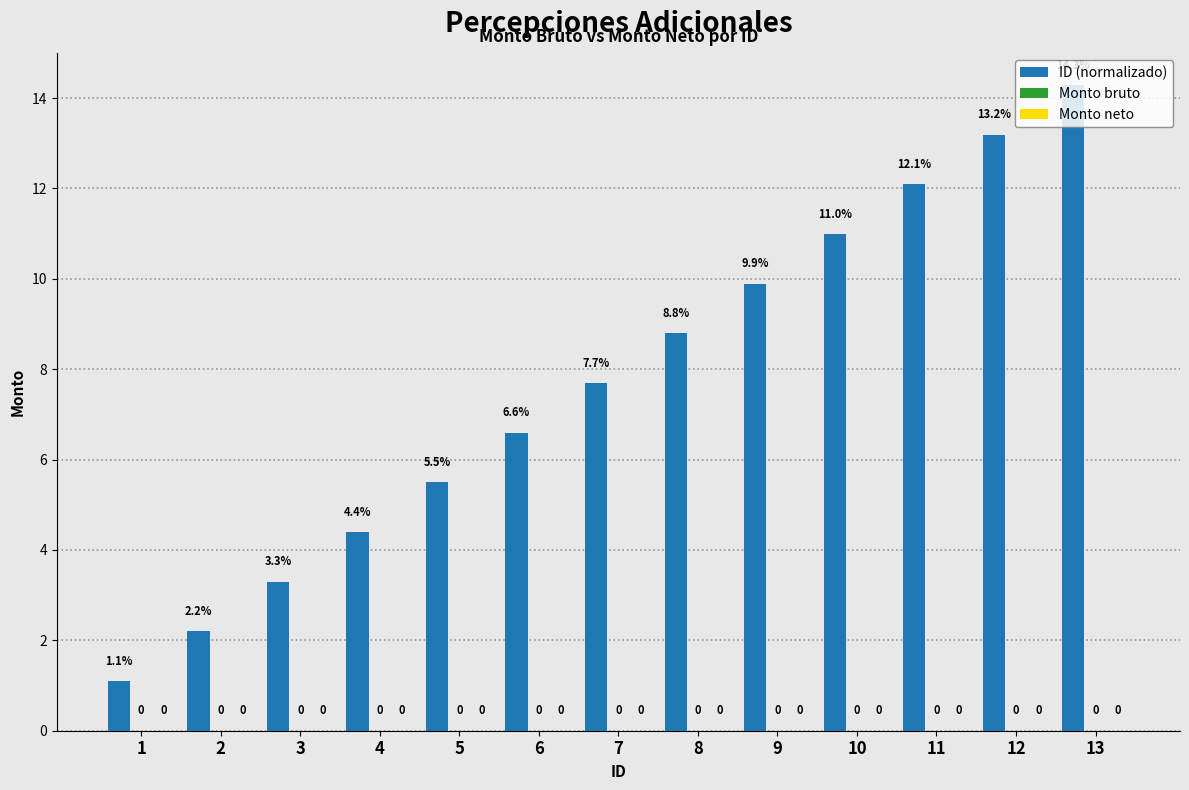

Reading left to right, transcribe all the data shown in this chart.

ID (normalizado): 1.1	2.2	3.3	4.4	5.5	6.6	7.7	8.8	9.9	11.0	12.1	13.2	14.3
Monto bruto: 0.0	0.0	0.0	0.0	0.0	0.0	0.0	0.0	0.0	0.0	0.0	0.0	0.0
Monto neto: 0.0	0.0	0.0	0.0	0.0	0.0	0.0	0.0	0.0	0.0	0.0	0.0	0.0